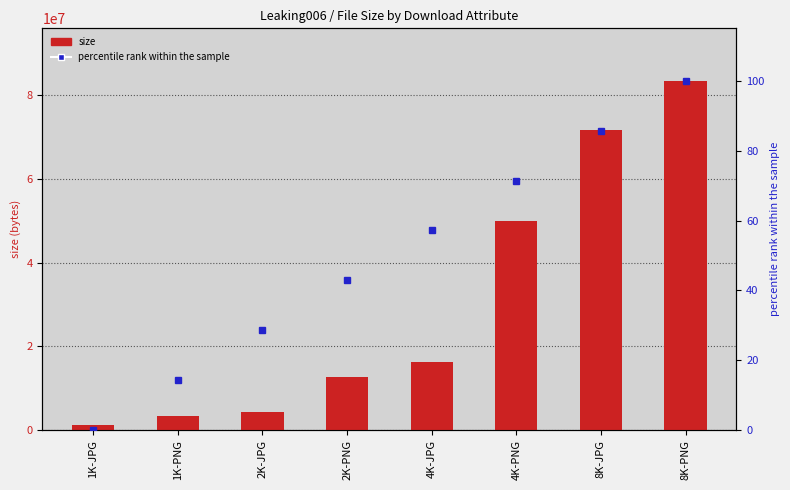

Which category has the highest value in the size series?

8K-PNG